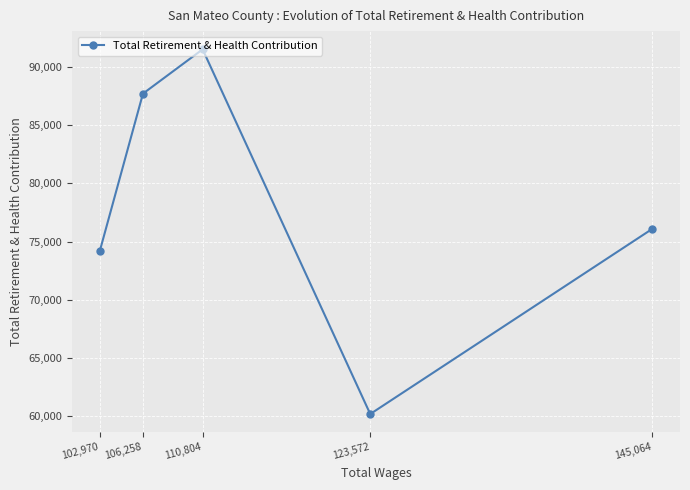

Which has a higher value, 145,064 or 106,258?

106,258